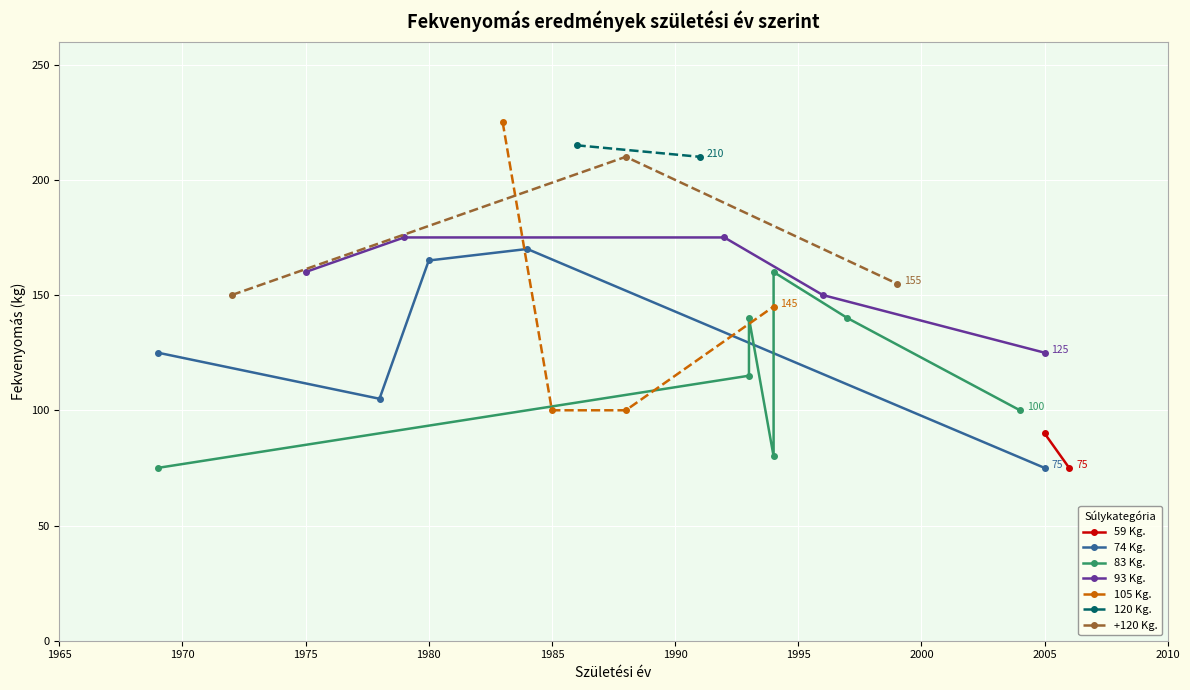

What is the sum of all values?

3910